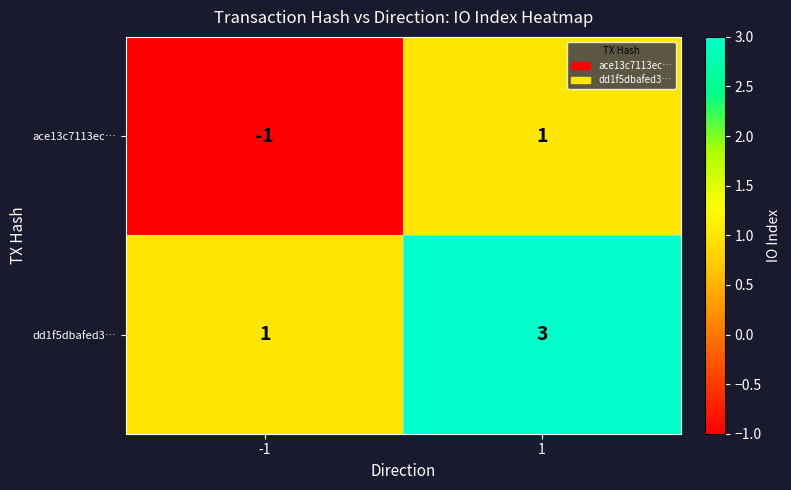

What is the maximum value for dd1f5dbafed3…?

3